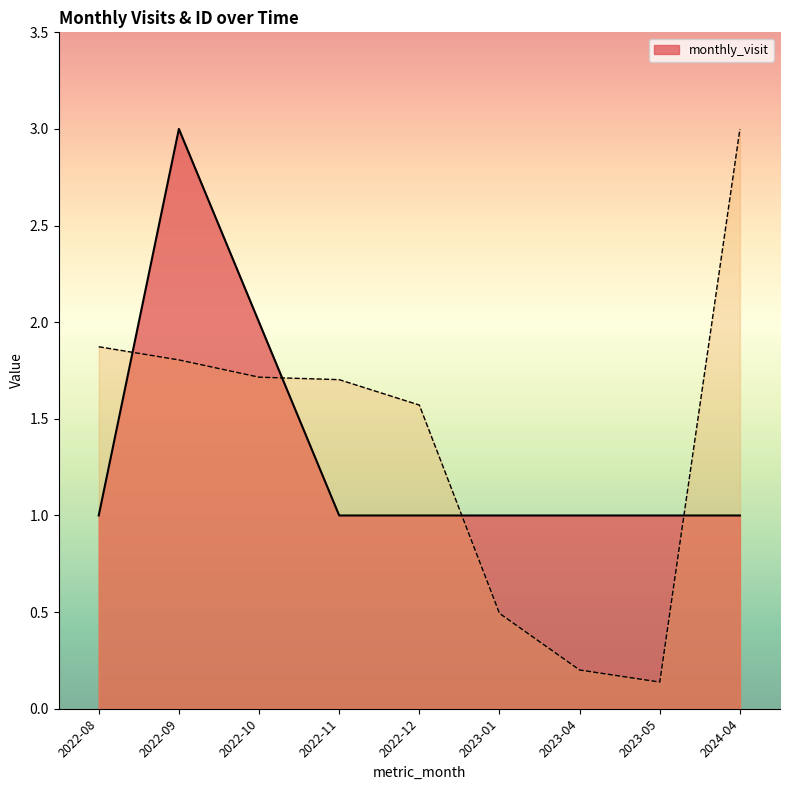

Rank the categories by monthly_visit value from lowest to highest.

2022-08, 2022-11, 2022-12, 2023-01, 2023-04, 2023-05, 2024-04, 2022-10, 2022-09